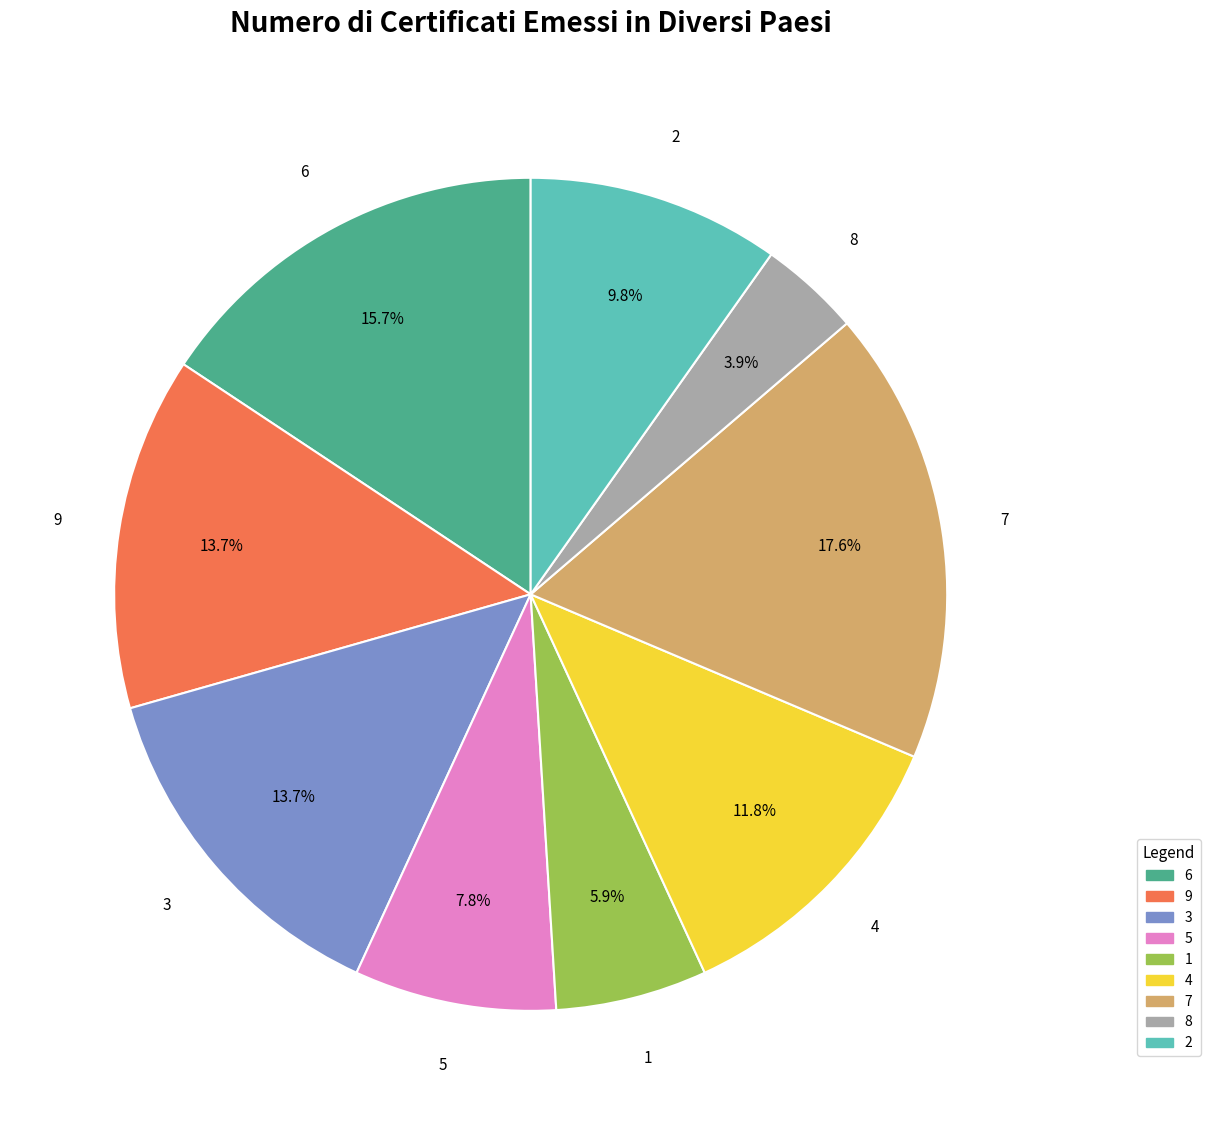

What is the largest slice in the pie chart?

7